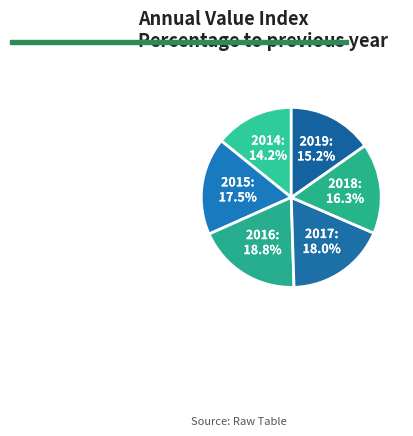

Count the number of slices in the pie.

6